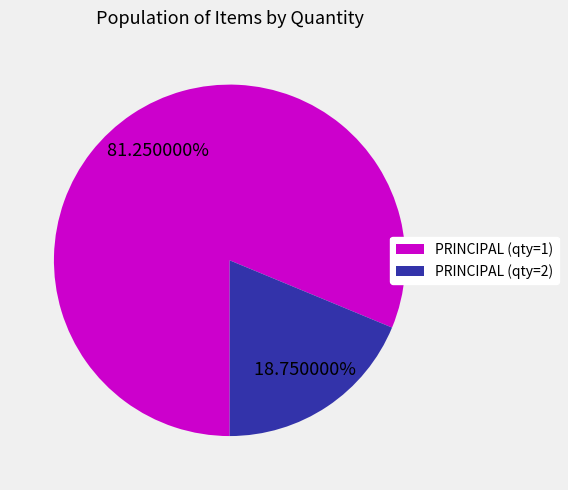

Is there any slice that represents more than half of the pie?

Yes